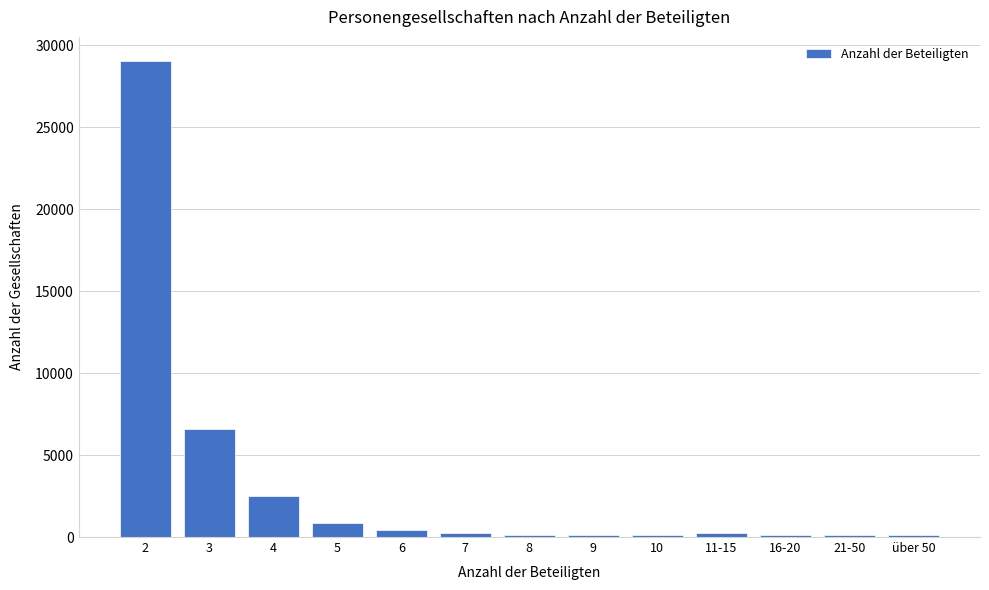

What is the label of the 13th bar from the left?

über 50